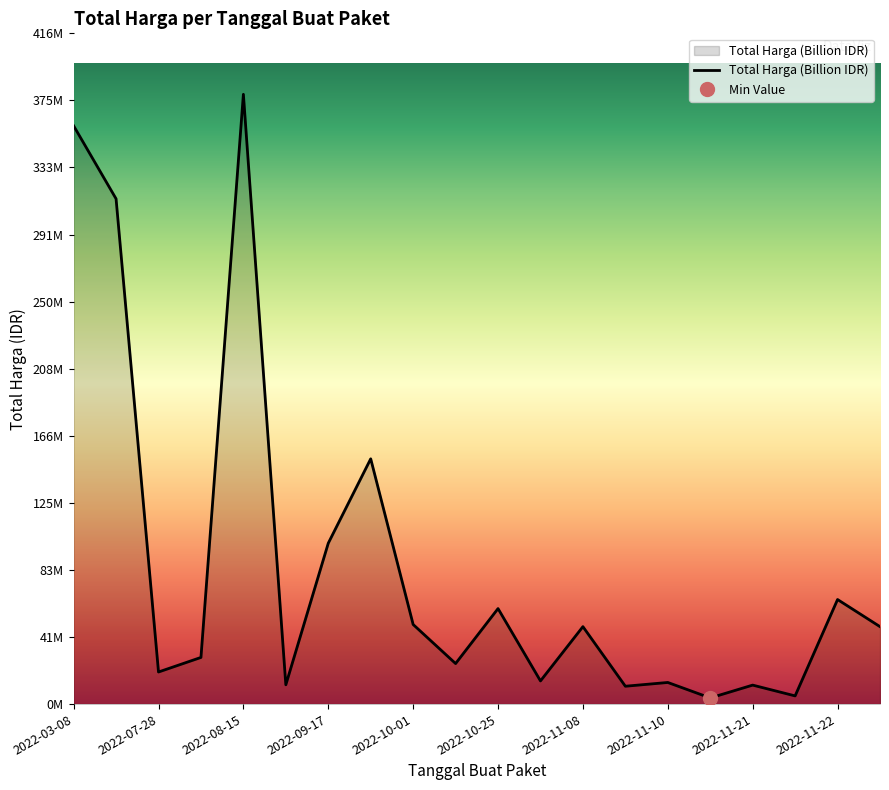

What is the sum of the values at 2022-11-10 and 2022-11-25?

61582000